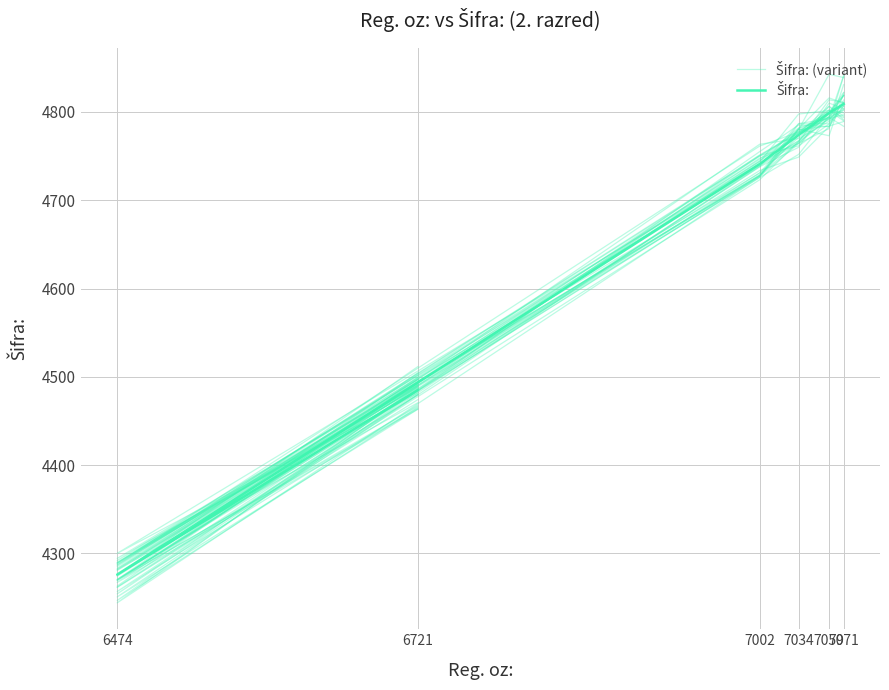

In Šifra: (variant), how many points are higher than both neighbors (excluding endpoints)?

1